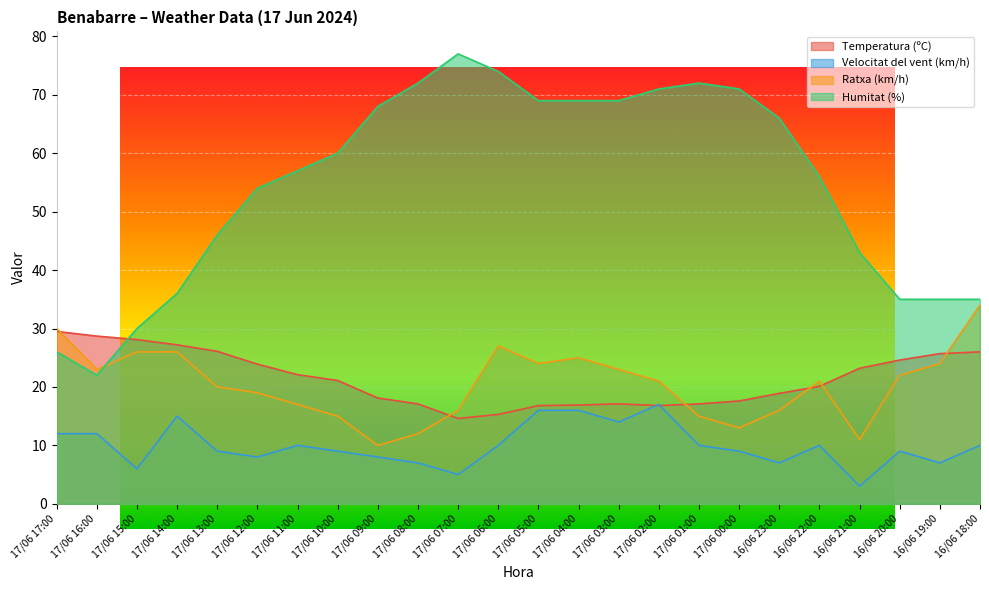

How many lines are shown in the chart?

4